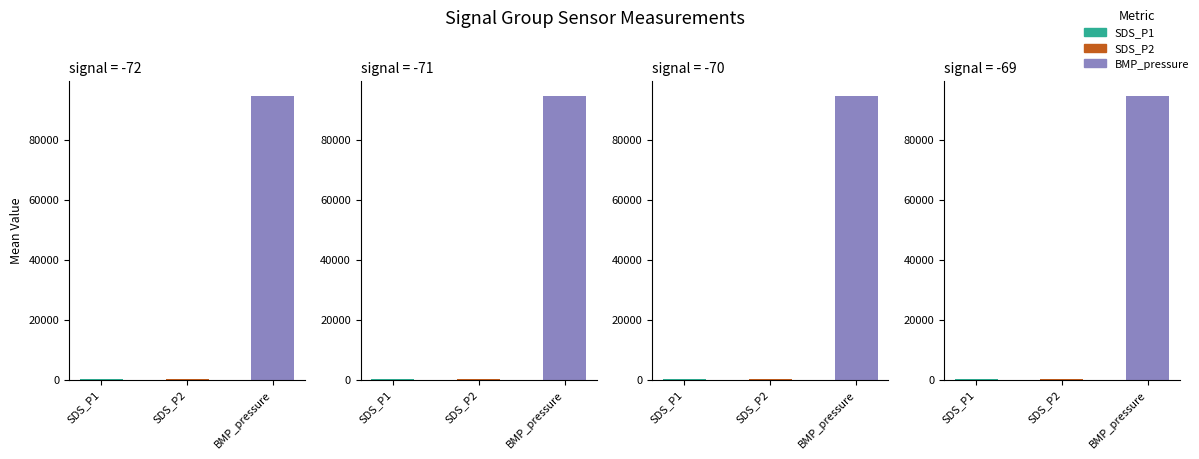

How many values in the BMP_pressure series are below 94822?

4